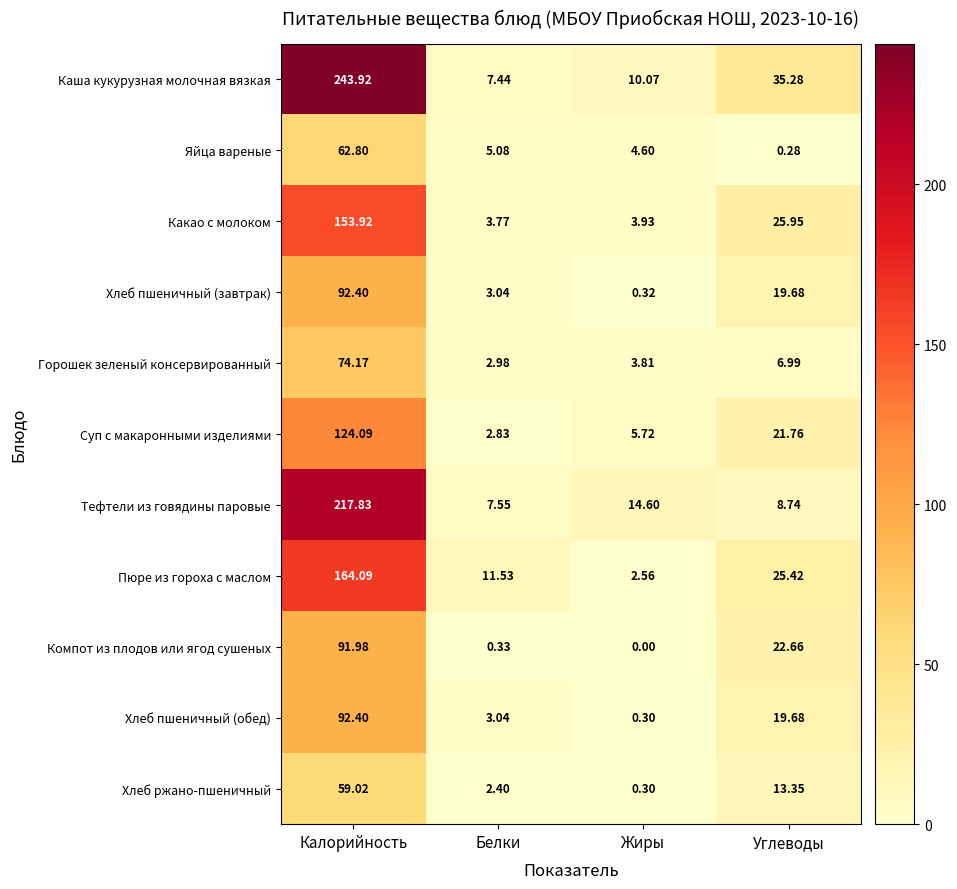

How many data points in Хлеб пшеничный (завтрак) are above 19?

2